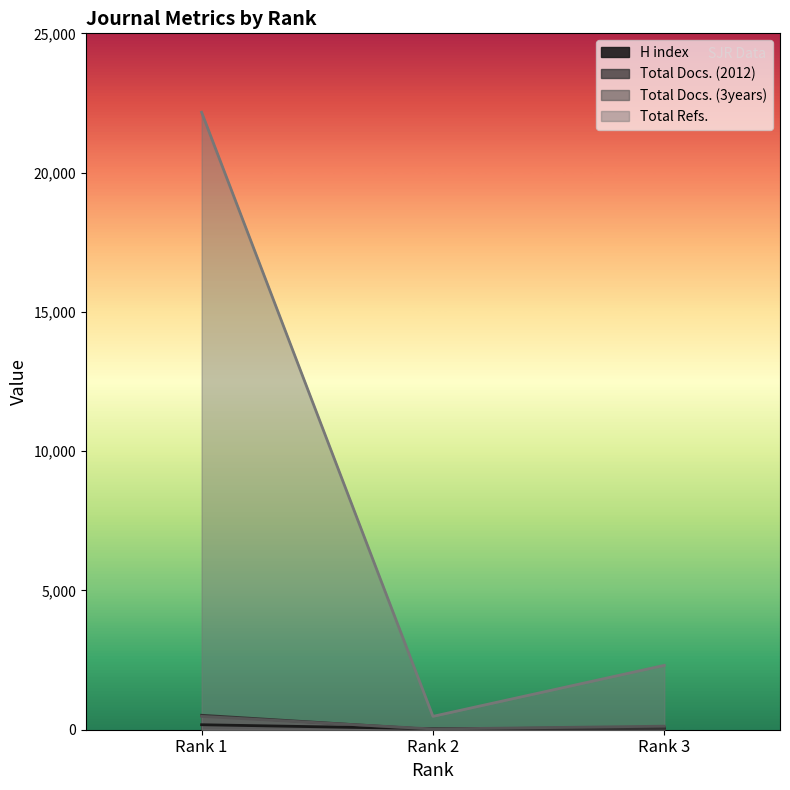

What is the value of the Total Docs. (2012) point at the 2nd from the left?

8